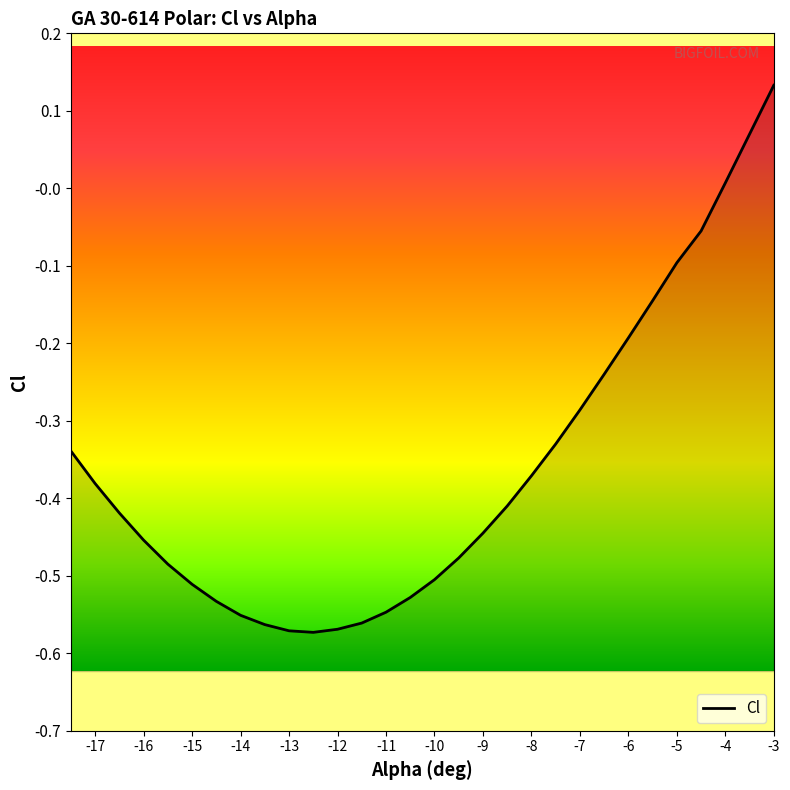

At which category does the chart reach its peak across all series?

-3